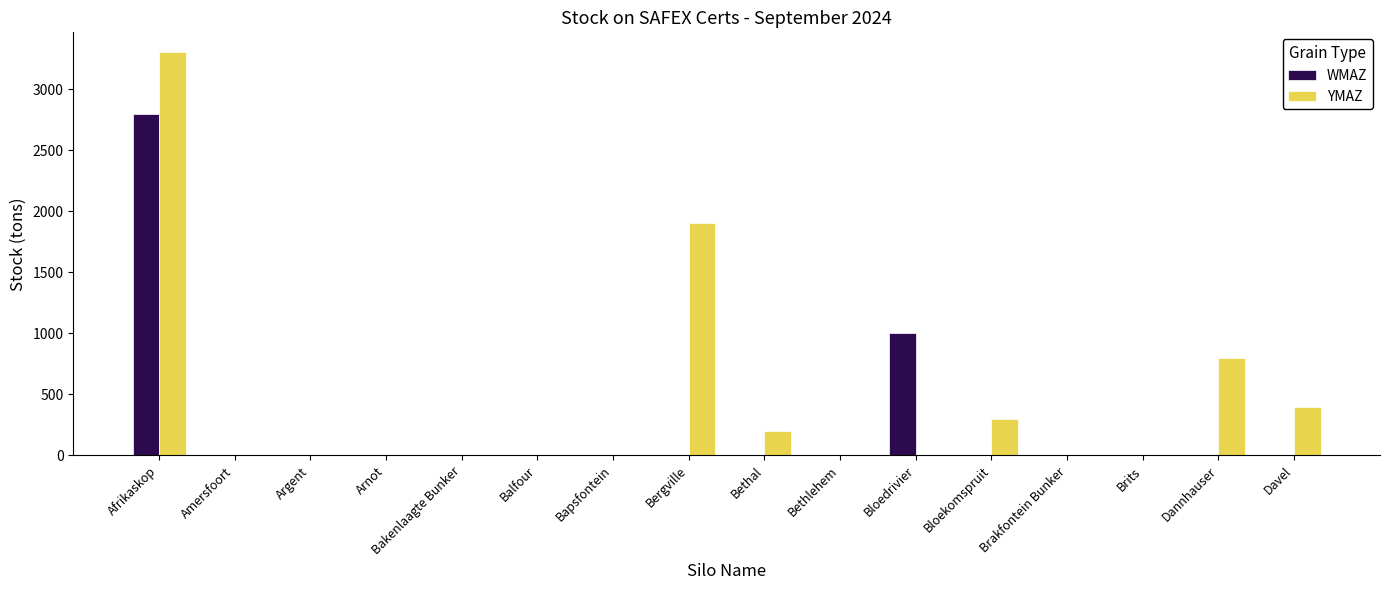

Reading right to left, list all the values displayed in this chart.

WMAZ: 0	0	0	0	0	1000	0	0	0	0	0	0	0	0	0	2800
YMAZ: 400	800	0	0	300	0	0	200	1900	0	0	0	0	0	0	3300